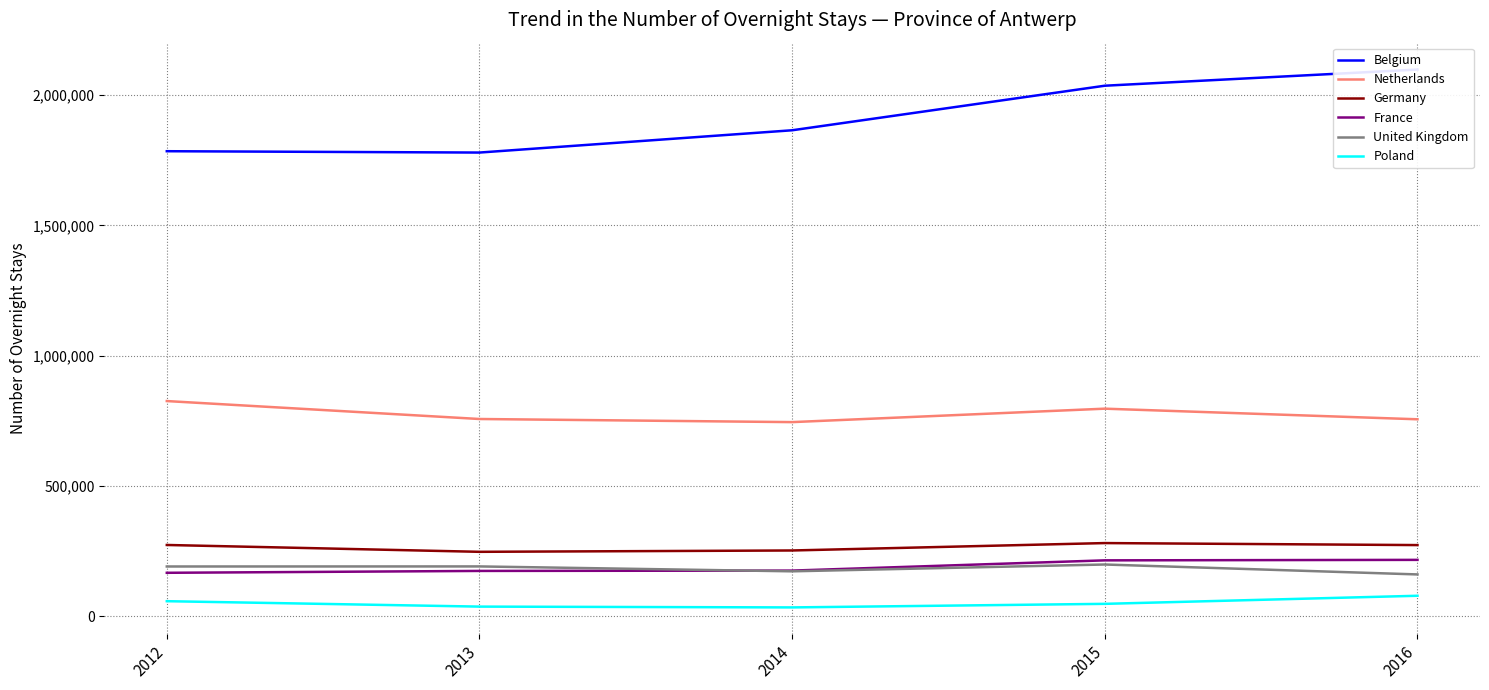

Where is the first local minimum for United Kingdom?

2014